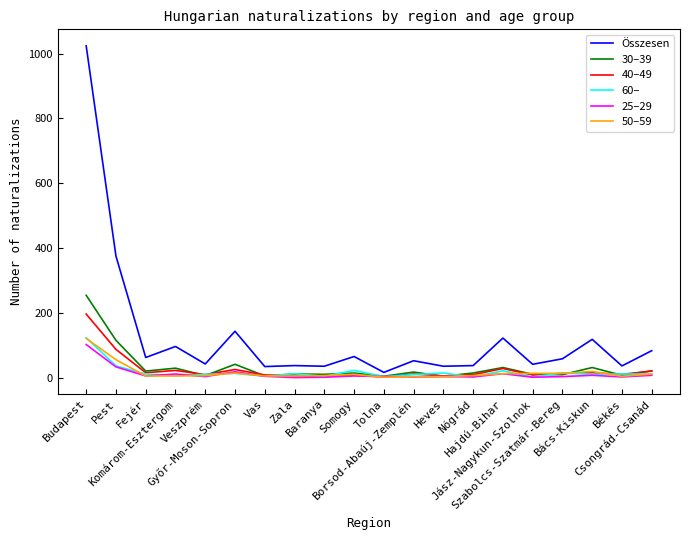

Which series has the largest total across all categories?

Összesen